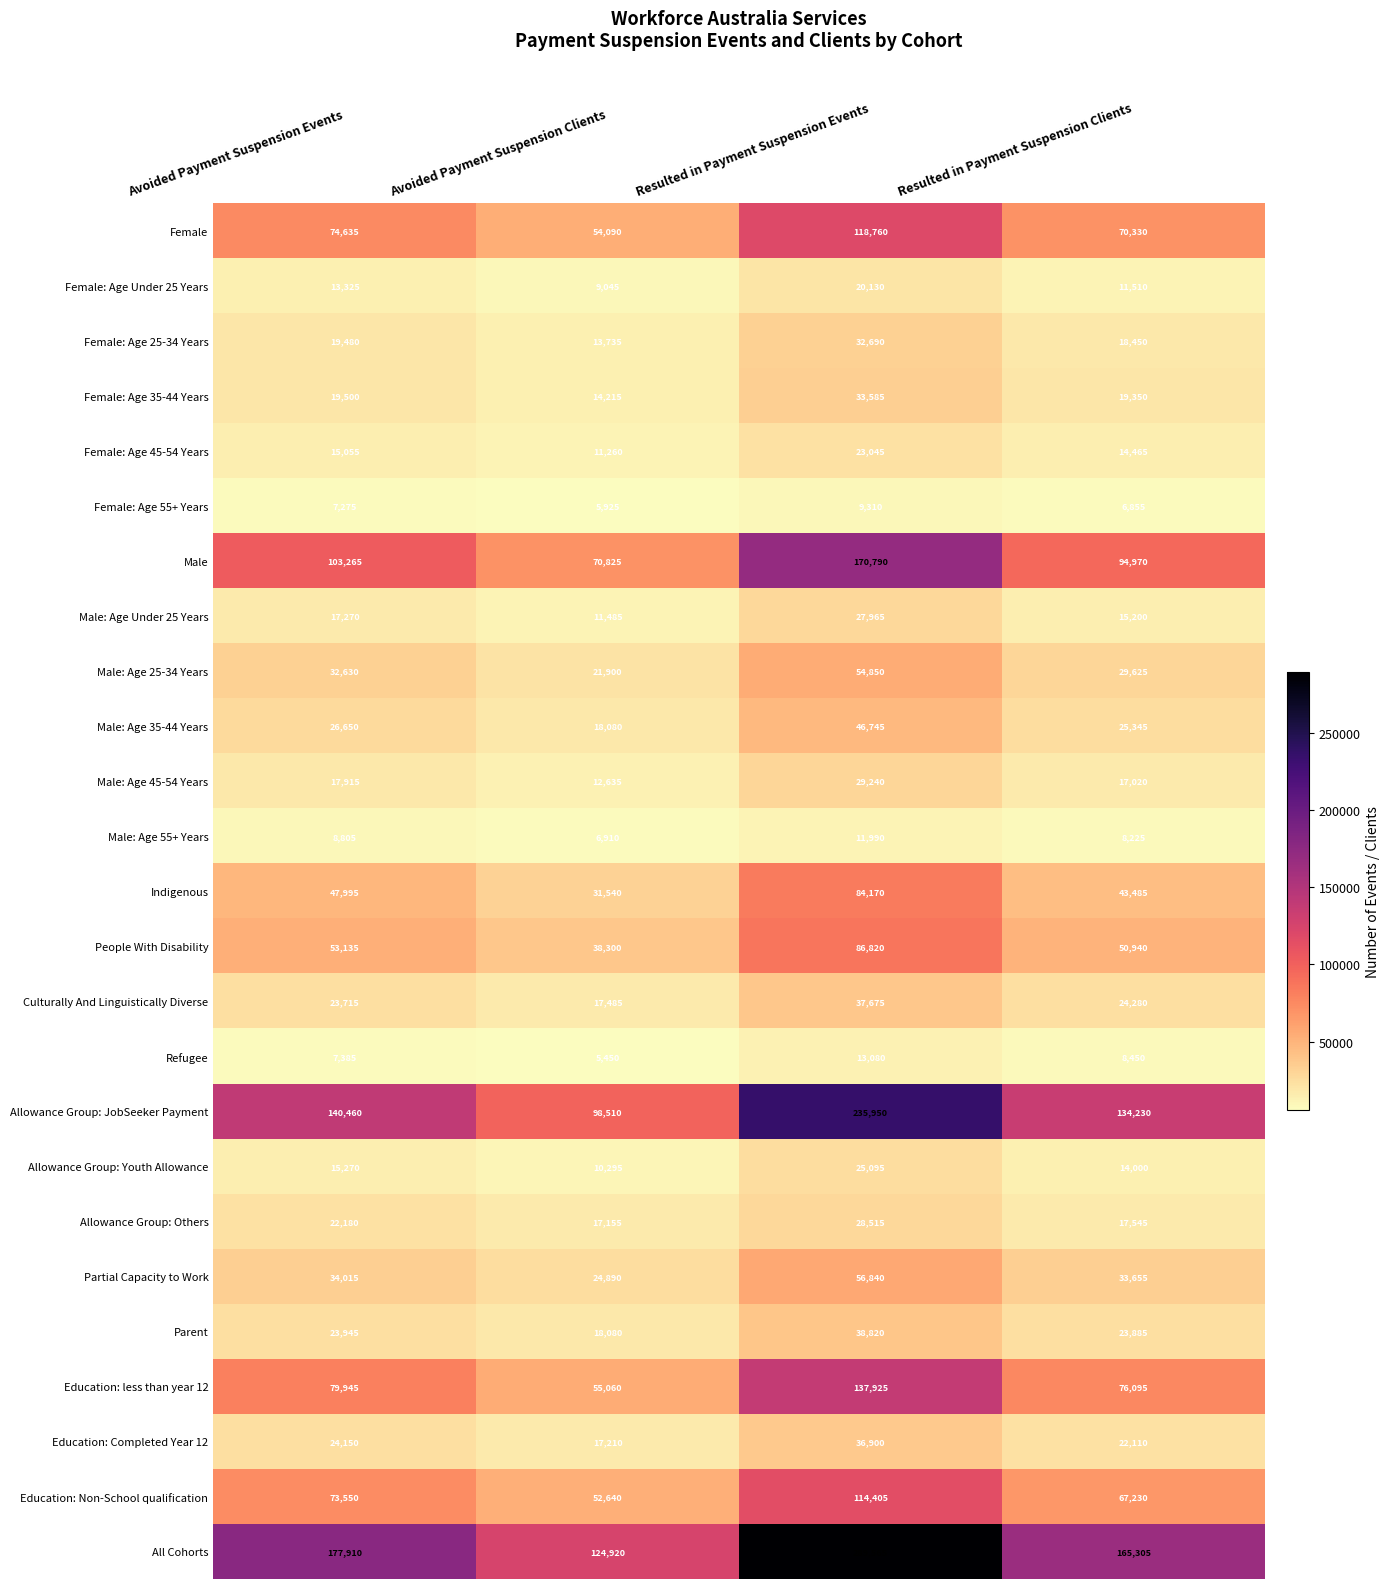

At which label does Refugee first exceed 8450?

Resulted in Payment Suspension Events